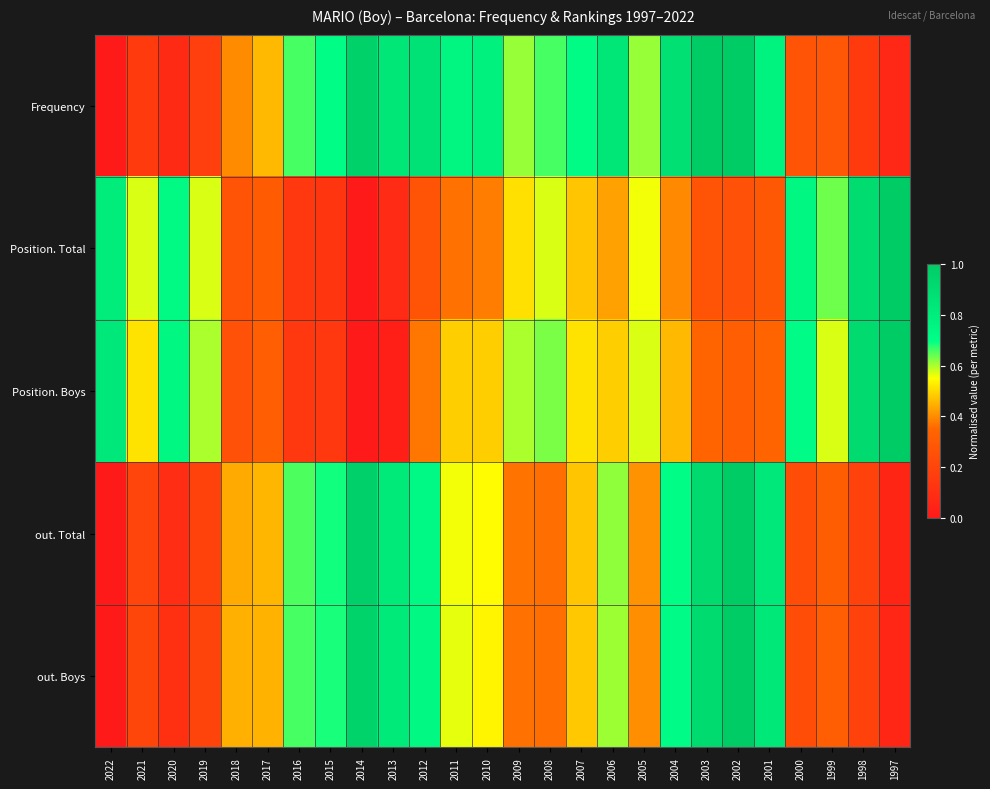

Reading left to right, list all the values displayed in this chart.

Frequency: 2022=0.0	2021=0.2	2020=0.1	2019=0.2	2018=0.4	2017=0.5	2016=0.7	2015=0.7	2014=1.0	2013=0.8	2012=0.9	2011=0.8	2010=0.8	2009=0.6	2008=0.7	2007=0.7	2006=0.8	2005=0.6	2004=0.9	2003=1.0	2002=1.0	2001=0.8	2000=0.3	1999=0.3	1998=0.2	1997=0.1
Position. Total: 2022=0.8	2021=0.6	2020=0.7	2019=0.6	2018=0.3	2017=0.3	2016=0.1	2015=0.1	2014=0.0	2013=0.1	2012=0.3	2011=0.4	2010=0.4	2009=0.5	2008=0.6	2007=0.5	2006=0.4	2005=0.6	2004=0.4	2003=0.3	2002=0.3	2001=0.3	2000=0.7	1999=0.6	1998=0.9	1997=1.0
Position. Boys: 2022=0.8	2021=0.5	2020=0.7	2019=0.6	2018=0.3	2017=0.3	2016=0.1	2015=0.1	2014=0.0	2013=0.0	2012=0.4	2011=0.5	2010=0.5	2009=0.6	2008=0.6	2007=0.5	2006=0.5	2005=0.6	2004=0.5	2003=0.3	2002=0.3	2001=0.3	2000=0.7	1999=0.6	1998=0.9	1997=1.0
out. Total: 2022=0.0	2021=0.2	2020=0.1	2019=0.2	2018=0.4	2017=0.5	2016=0.7	2015=0.7	2014=1.0	2013=0.8	2012=0.7	2011=0.6	2010=0.5	2009=0.4	2008=0.4	2007=0.5	2006=0.6	2005=0.4	2004=0.7	2003=0.9	2002=1.0	2001=0.8	2000=0.2	1999=0.3	1998=0.2	1997=0.1
out. Boys: 2022=0.0	2021=0.2	2020=0.1	2019=0.2	2018=0.4	2017=0.5	2016=0.7	2015=0.7	2014=1.0	2013=0.8	2012=0.7	2011=0.6	2010=0.5	2009=0.4	2008=0.4	2007=0.5	2006=0.6	2005=0.4	2004=0.7	2003=0.9	2002=1.0	2001=0.8	2000=0.2	1999=0.3	1998=0.2	1997=0.1